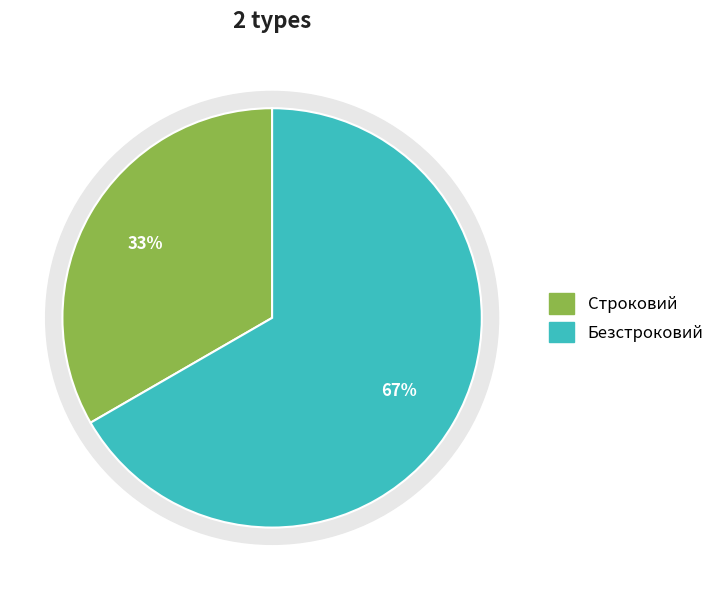

Between Строковий and Безстроковий, which is larger?

Безстроковий